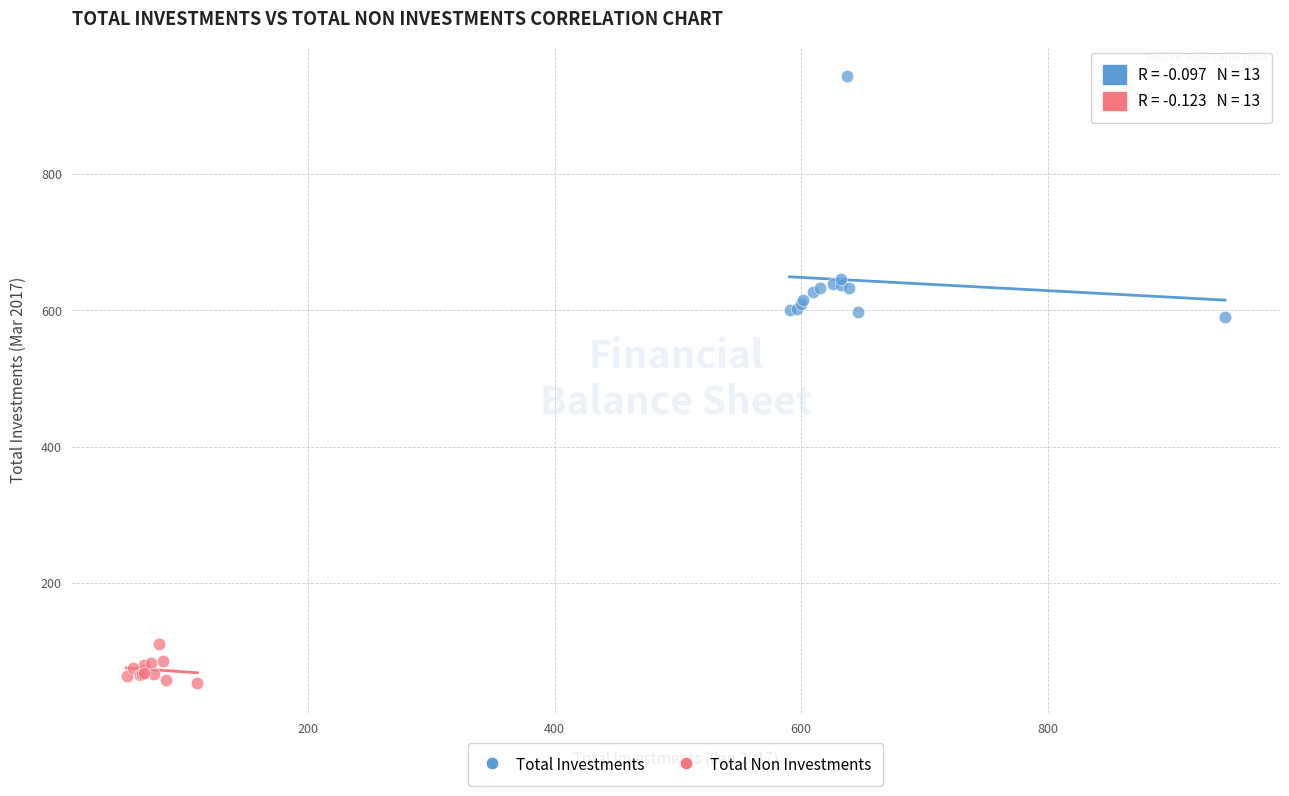

Which series contains the lowest Y value?

Total Non Investments